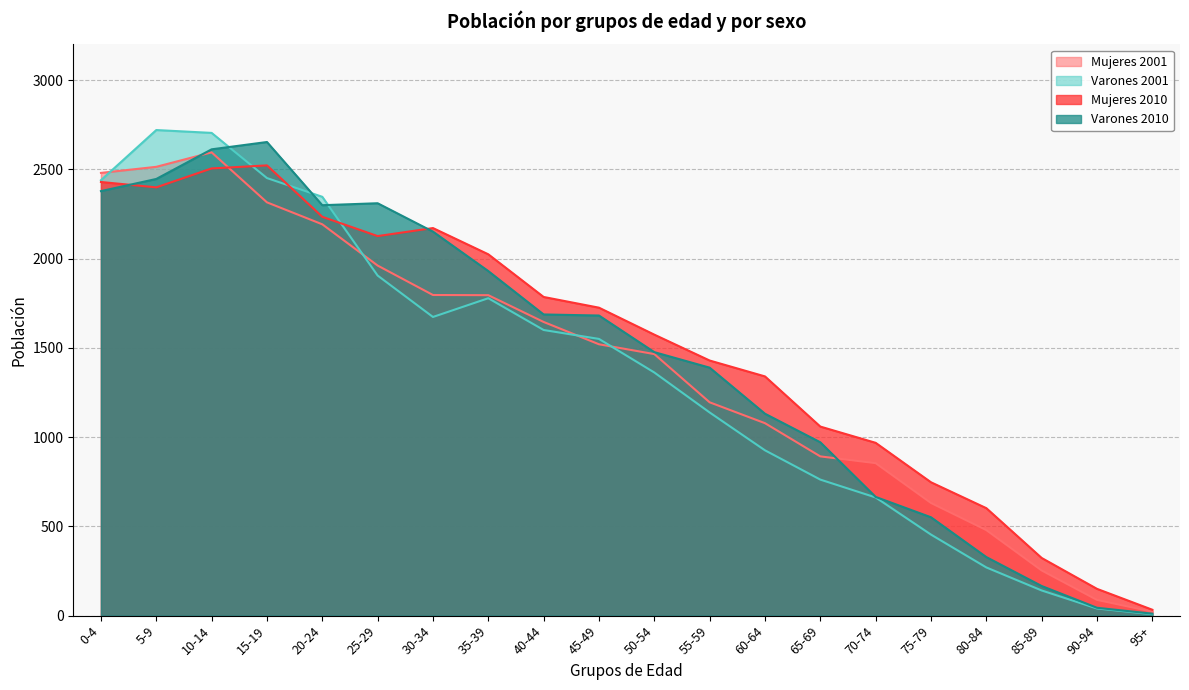

How many lines are shown in the chart?

4